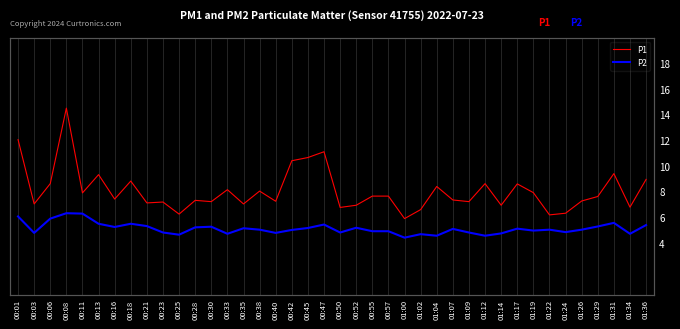

Reading right to left, what are all the values shown in this chart?

P1: 01:36=9.0	01:34=6.8	01:31=9.4	01:29=7.7	01:26=7.3	01:24=6.3	01:22=6.2	01:19=8.0	01:17=8.6	01:14=7.0	01:12=8.7	01:09=7.2	01:07=7.4	01:04=8.4	01:02=6.6	01:00=5.9	00:57=7.7	00:55=7.7	00:52=7.0	00:50=6.8	00:47=11.1	00:45=10.7	00:42=10.4	00:40=7.3	00:38=8.1	00:35=7.1	00:33=8.2	00:30=7.2	00:28=7.3	00:25=6.3	00:23=7.2	00:21=7.2	00:18=8.8	00:16=7.5	00:13=9.3	00:11=7.9	00:08=14.5	00:06=8.7	00:03=7.1	00:01=12.1
P2: 01:36=5.4	01:34=4.8	01:31=5.6	01:29=5.3	01:26=5.1	01:24=4.9	01:22=5.1	01:19=5.0	01:17=5.2	01:14=4.8	01:12=4.6	01:09=4.8	01:07=5.1	01:04=4.6	01:02=4.7	01:00=4.5	00:57=5.0	00:55=5.0	00:52=5.2	00:50=4.8	00:47=5.5	00:45=5.2	00:42=5.0	00:40=4.8	00:38=5.1	00:35=5.2	00:33=4.8	00:30=5.3	00:28=5.2	00:25=4.7	00:23=4.8	00:21=5.3	00:18=5.5	00:16=5.3	00:13=5.5	00:11=6.3	00:08=6.3	00:06=5.9	00:03=4.8	00:01=6.1